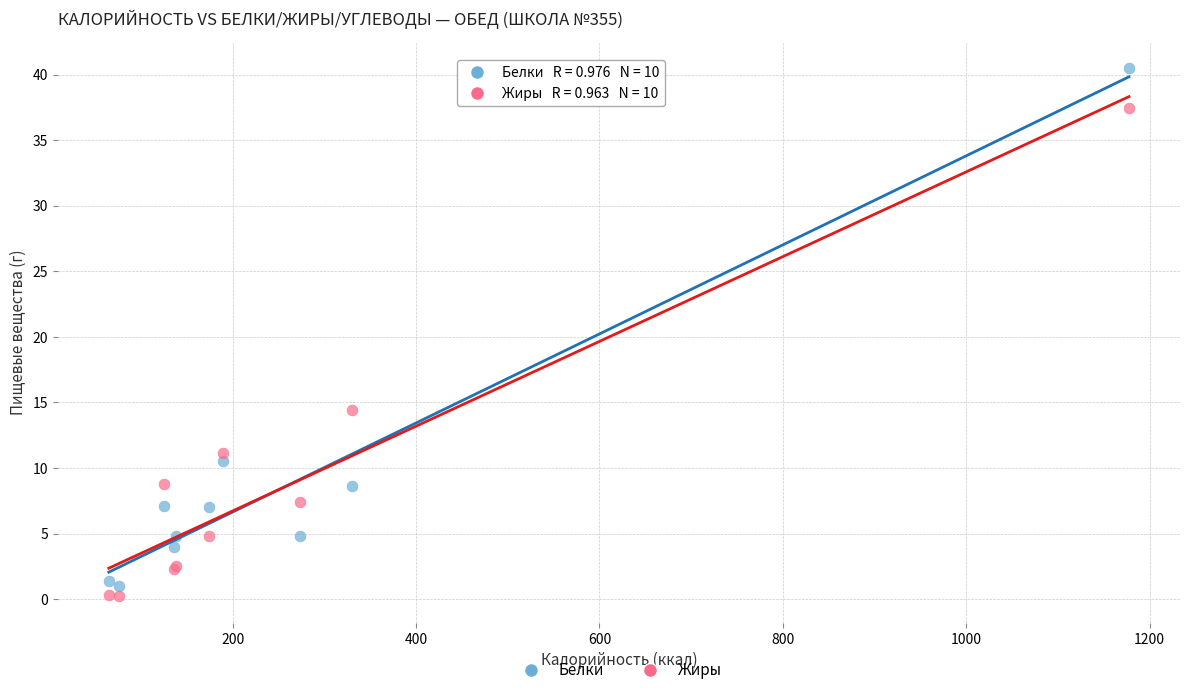

Which series reaches the minimum Y coordinate?

Жиры